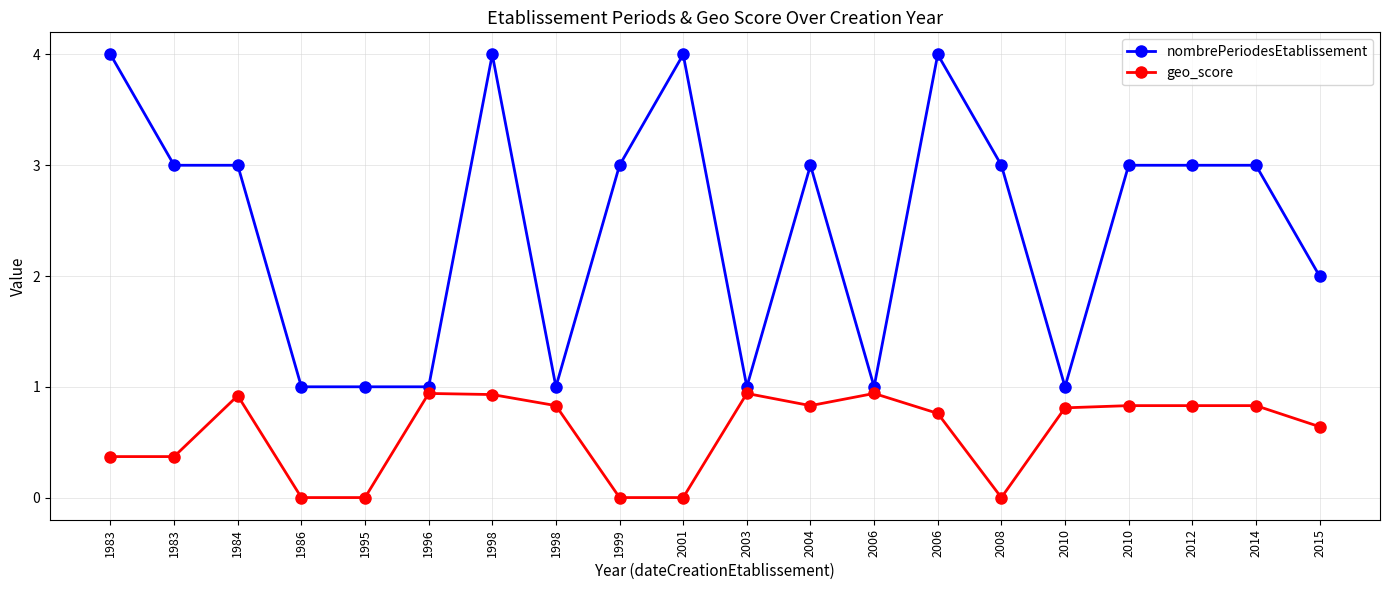

Rank the series by their maximum value, from highest to lowest.

nombrePeriodesEtablissement, geo_score